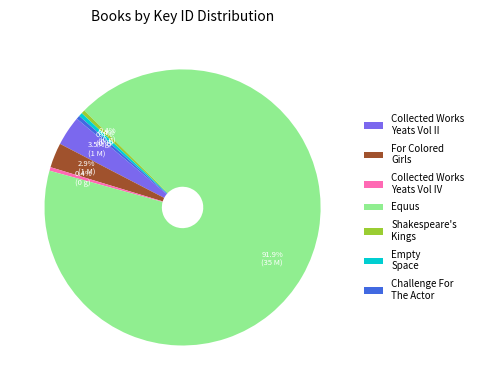

What is the ratio of the value at Equus to the value at Challenge For The Actor?

217.8